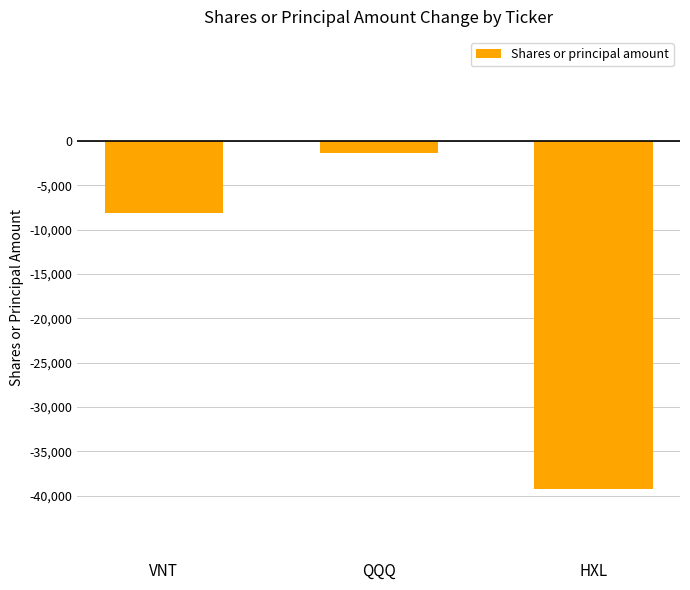

What is the maximum value shown in the chart?

-1369